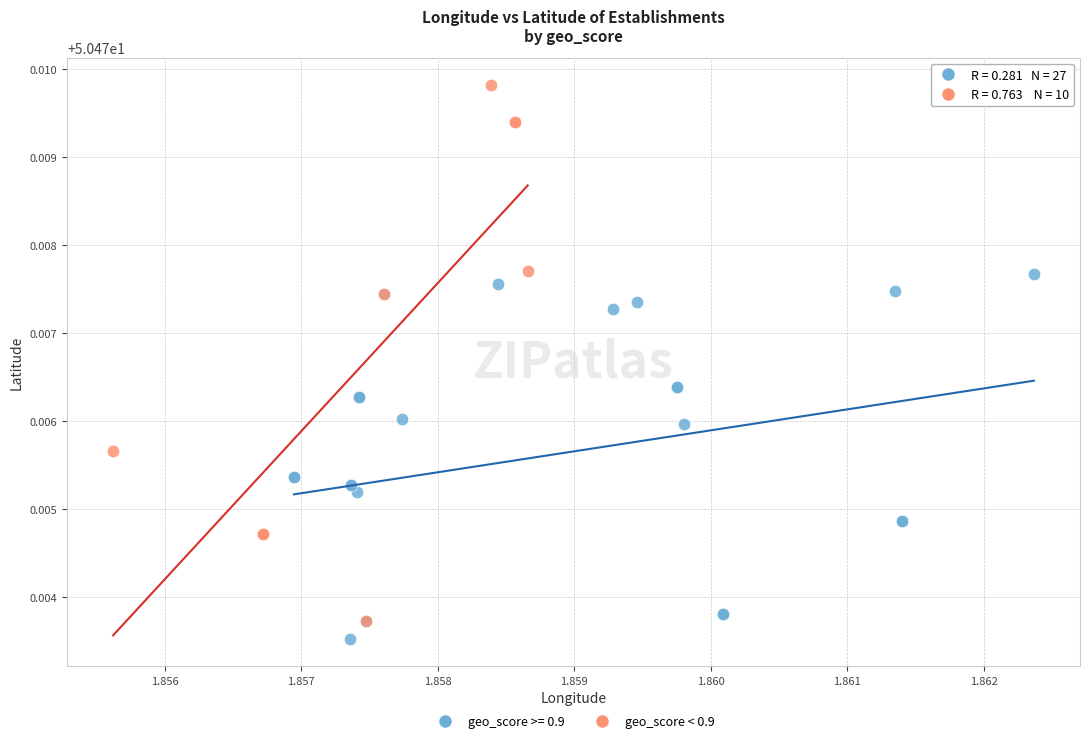

Which series reaches the maximum Y coordinate?

geo_score < 0.9